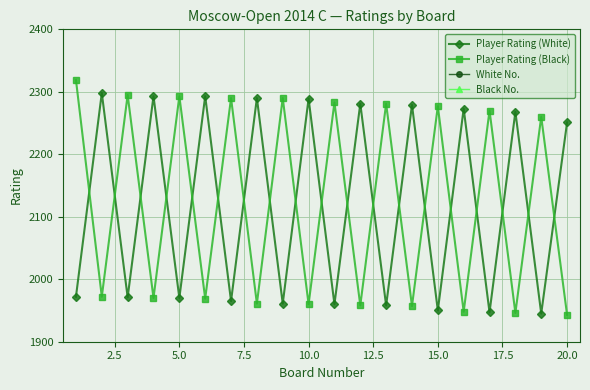

Does the chart display data point markers on the line(s)?

Yes